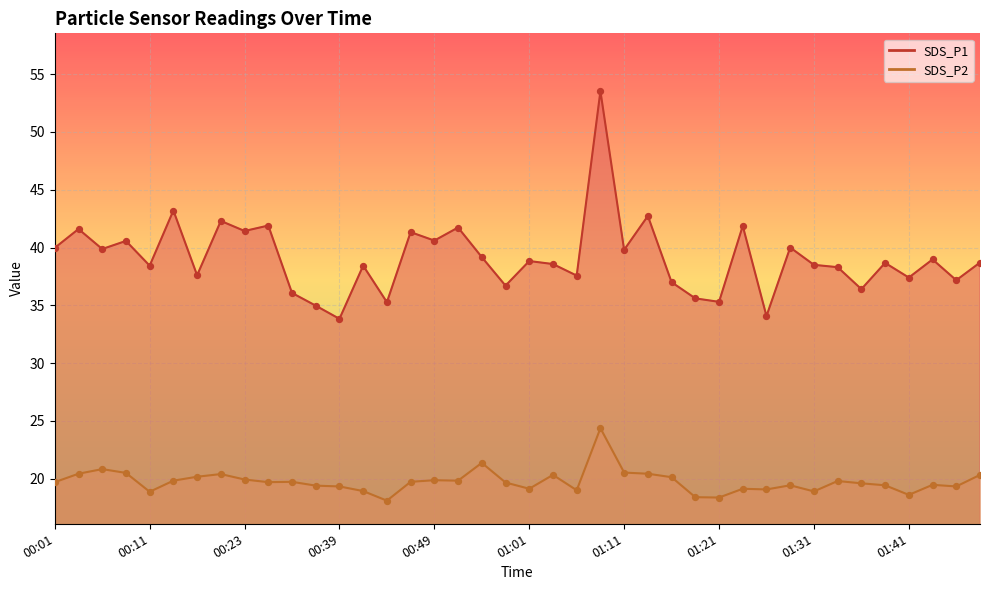

Which series reaches the maximum Y coordinate?

SDS_P1